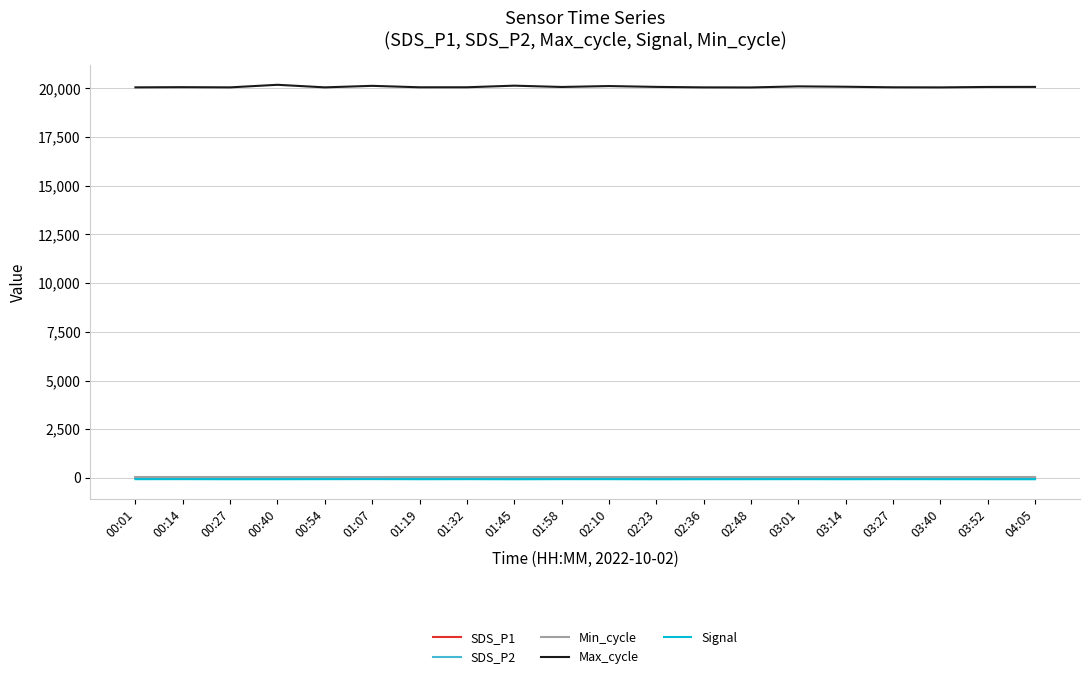

The Max_cycle series shows 34814.2 at 03:01. True or false?

False